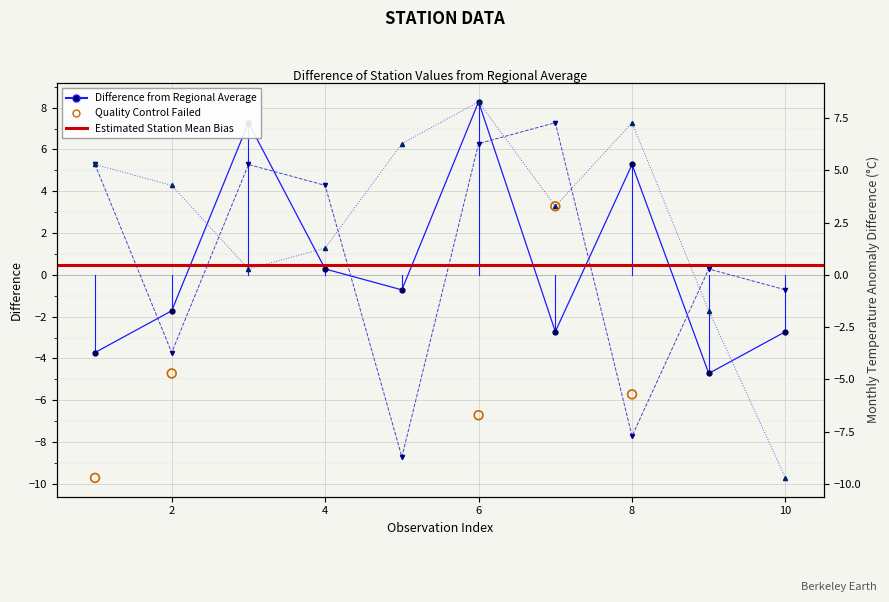

What is the total value across all series at 6?

22.8